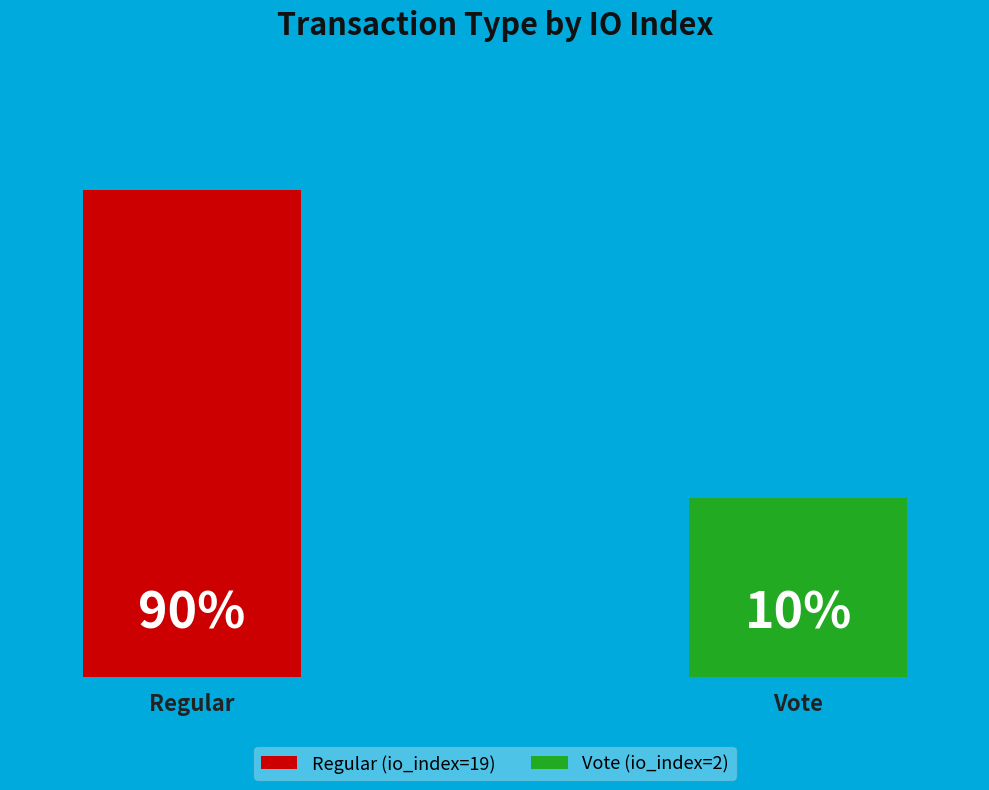

The Regular (io_index=19) slice represents 90% of the pie. True or false?

True